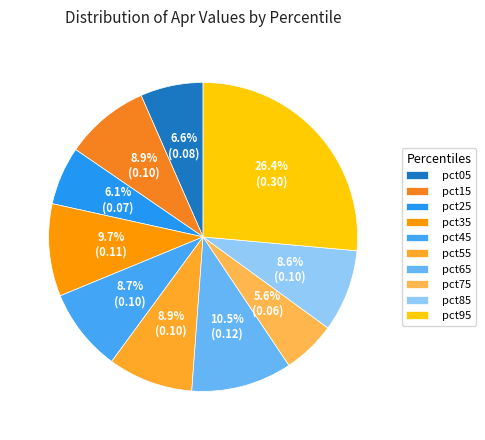

How many segments does this pie chart have?

10